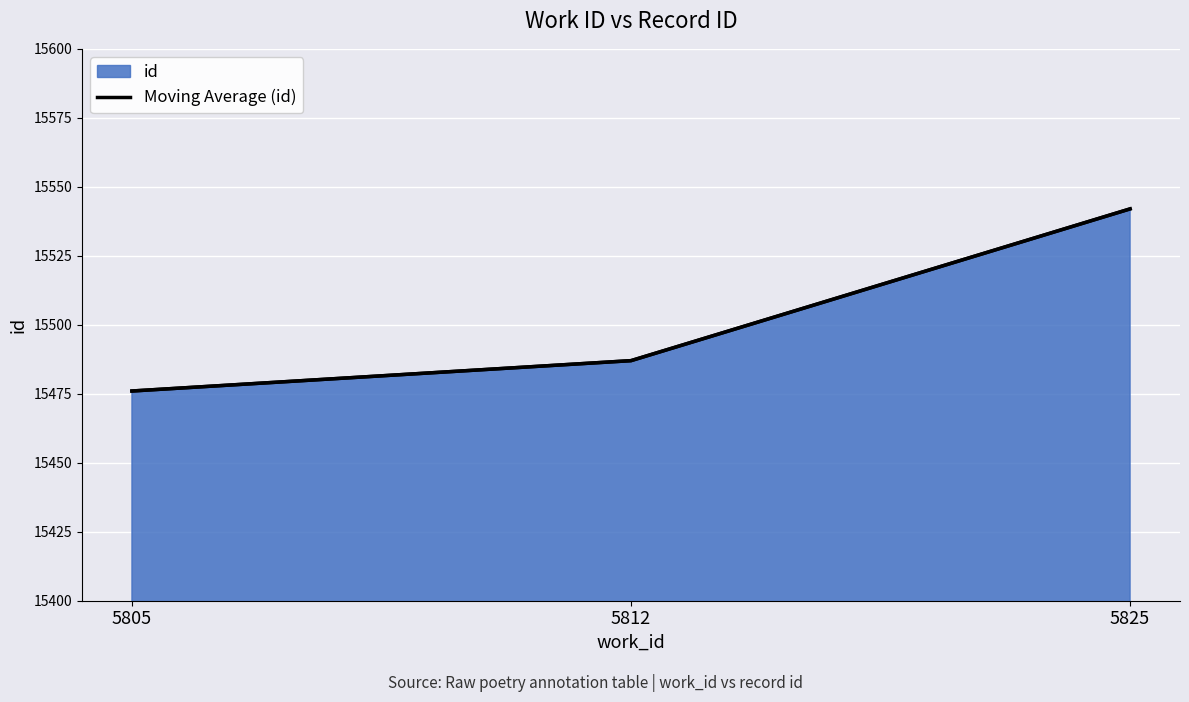

Is it true that the value at 5825 is 24732?

False